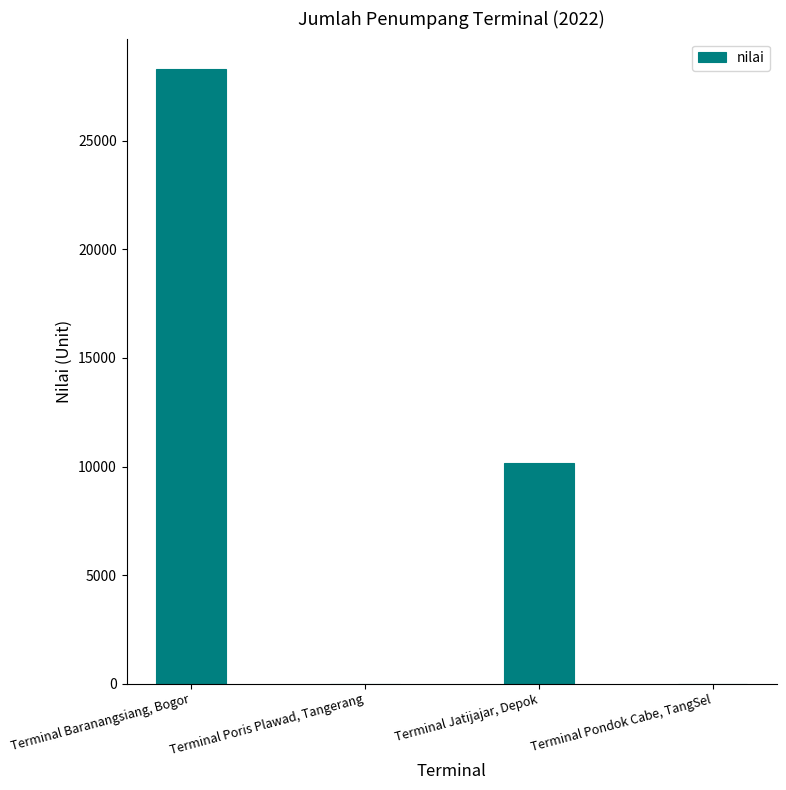

Count the number of categories in the chart.

4